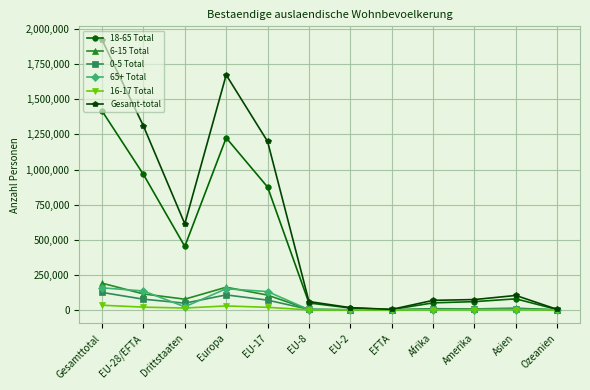

Which series has the widest spread of values?

Gesamt-total